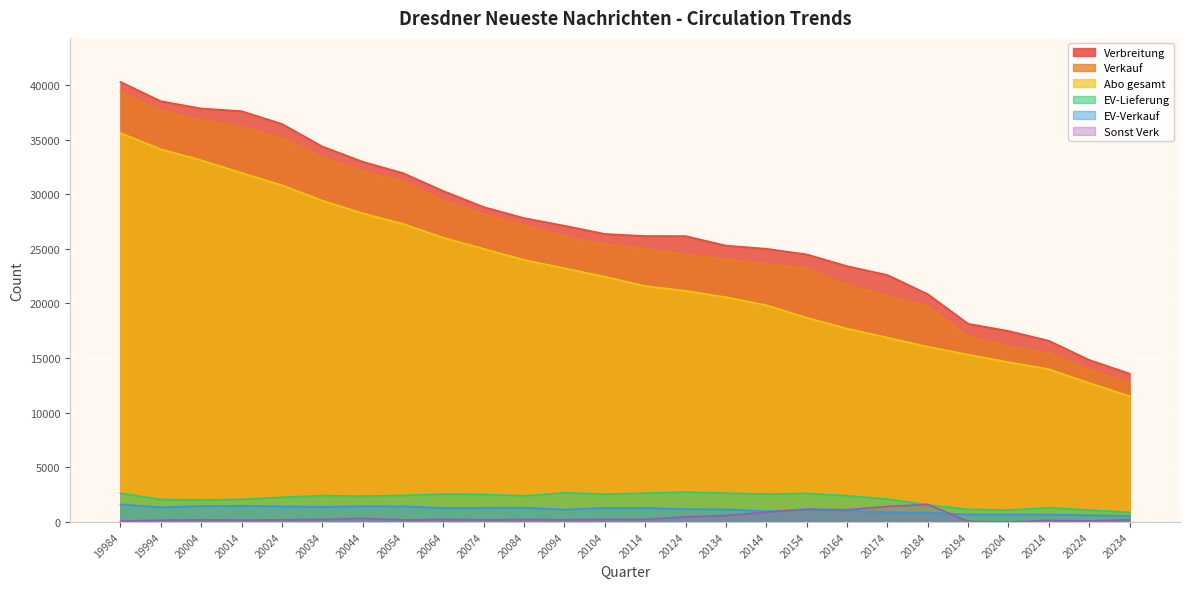

True or false: Abo gesamt has a value of 10225 at 20124.

False